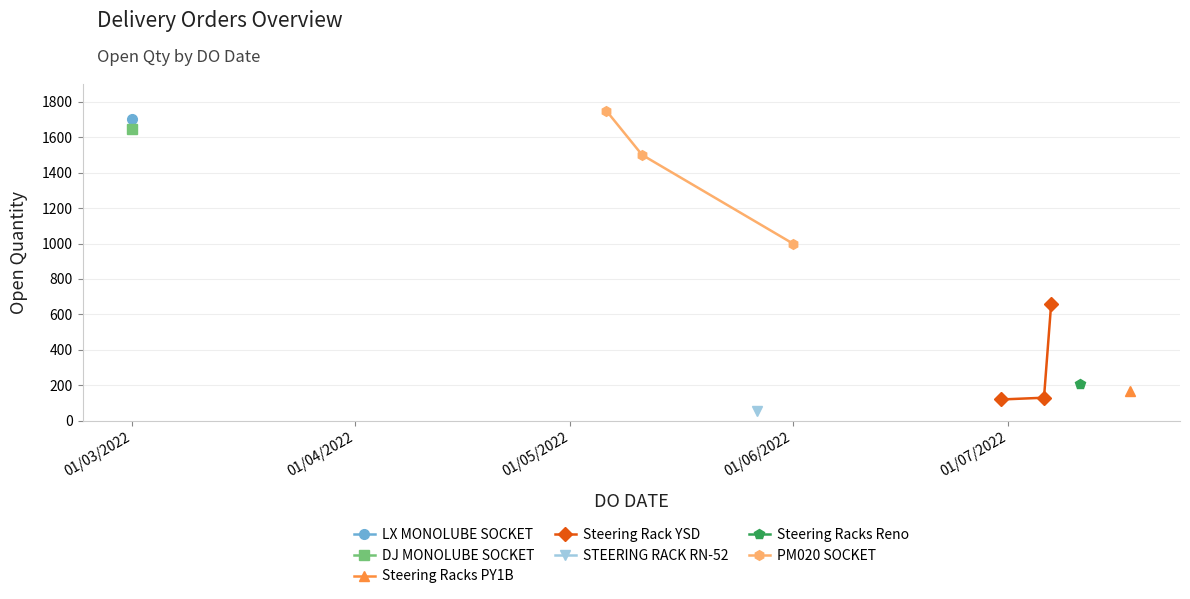

What is the maximum value for PM020 SOCKET?

1750